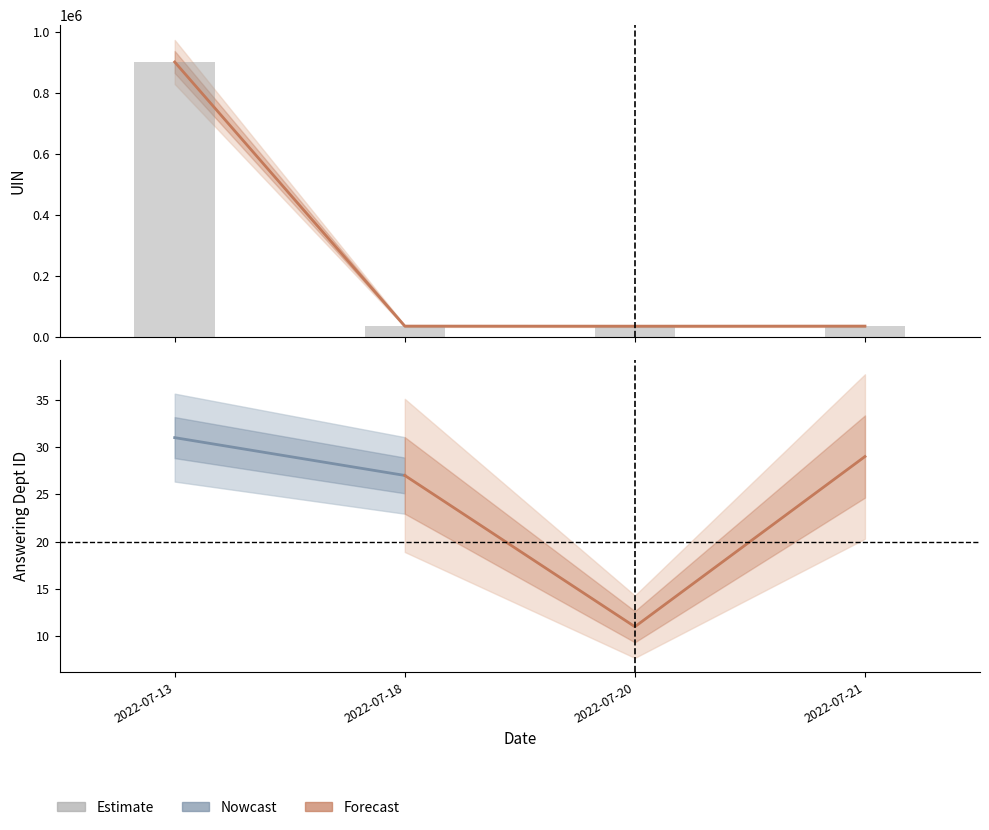

What is the value of the 2nd bar from the left?

36073